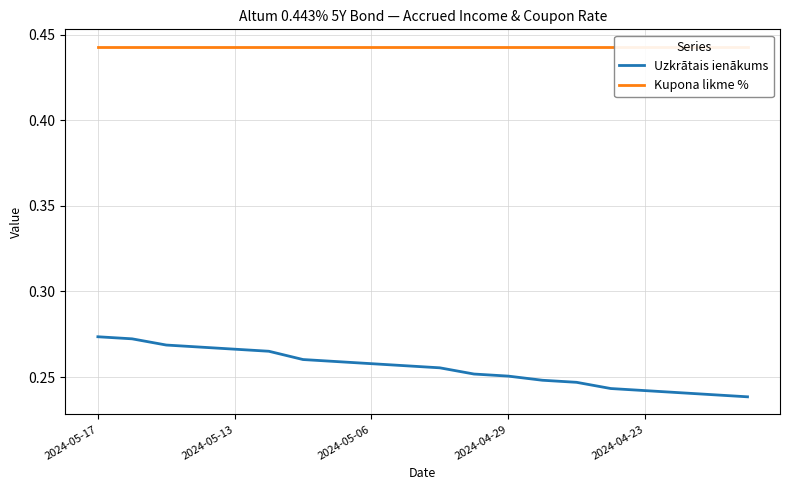

What is the spread (max minus min) of values at 2024-04-23?

0.2